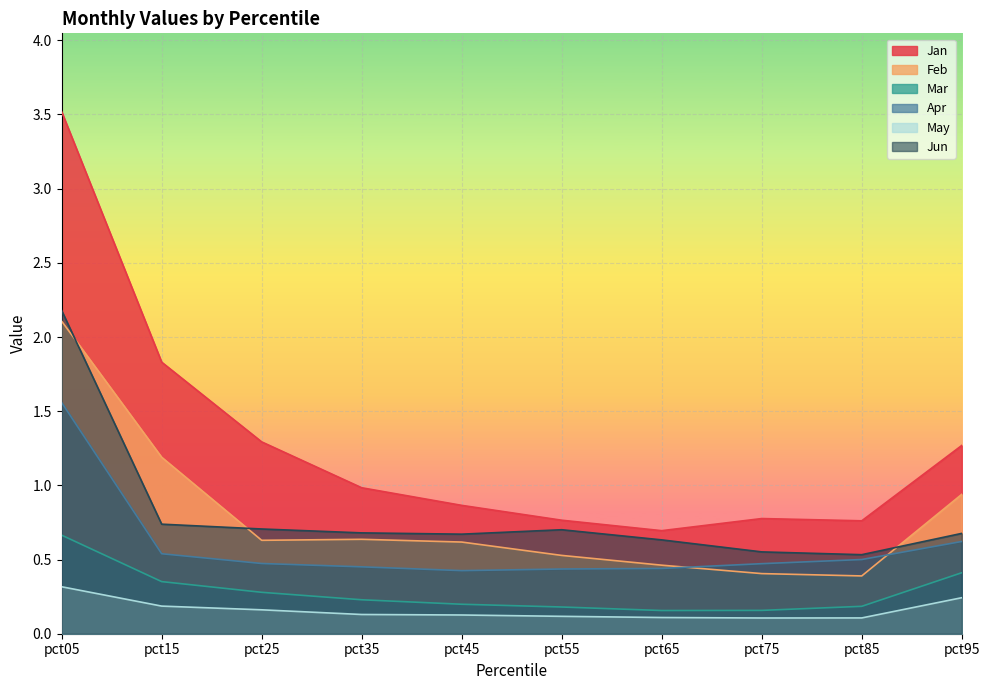

The value of Feb at pct95 is 0.9. True or false?

True